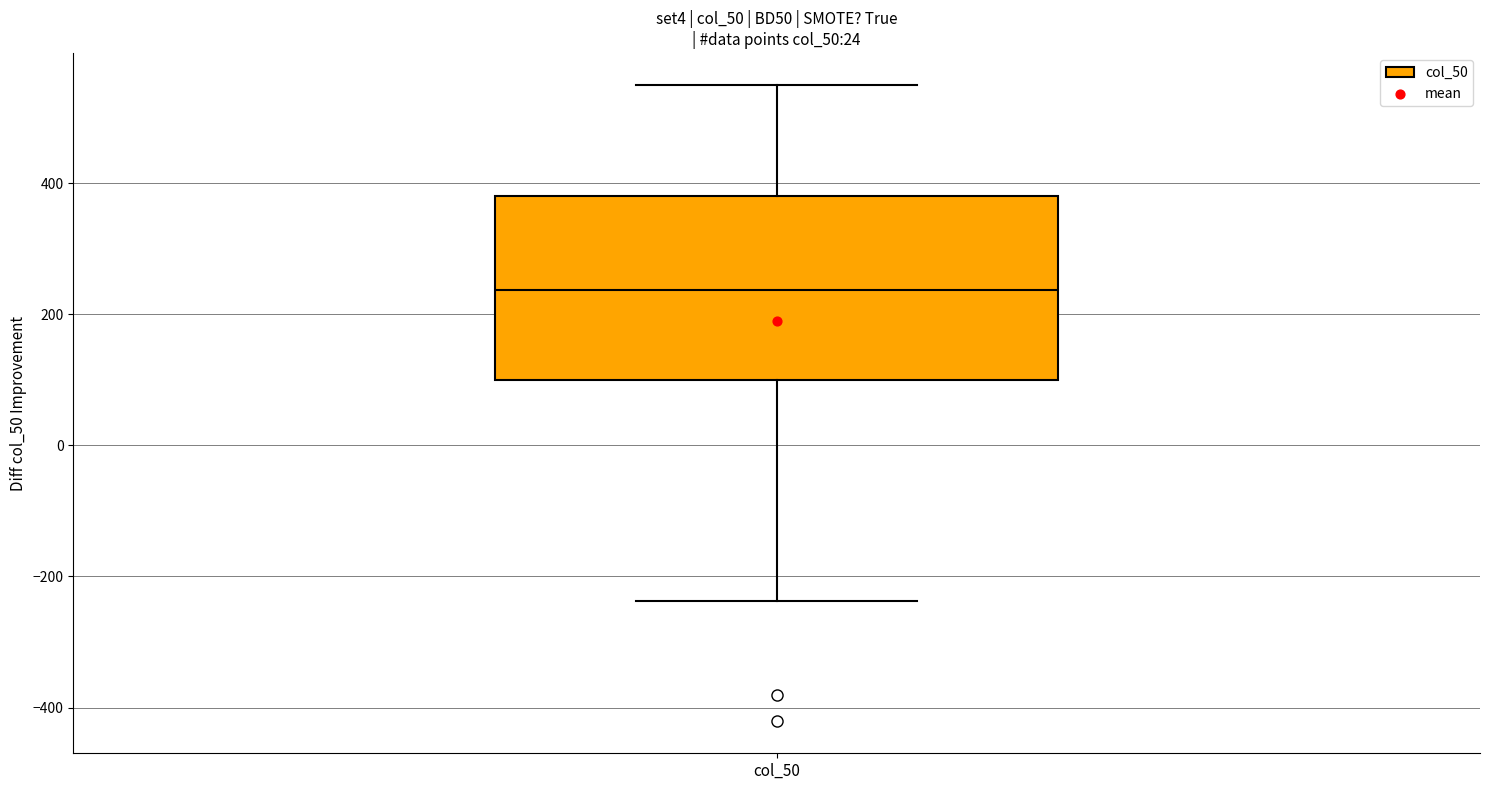

Where is the lower edge of the box for col_50 on the y-axis? The values are not printed on the chart, so give them approximately, as read against the axis.

100